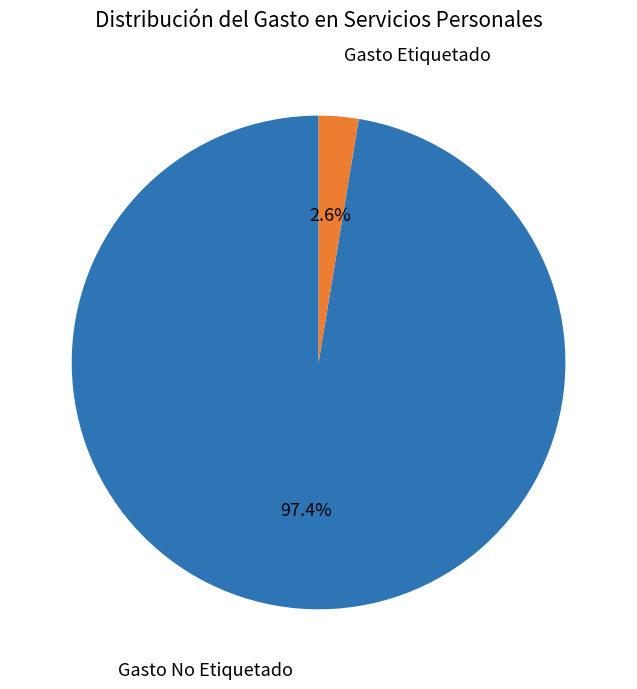

To the nearest percent, what is the difference between the Gasto Etiquetado and Gasto No Etiquetado slice percentages?

95%